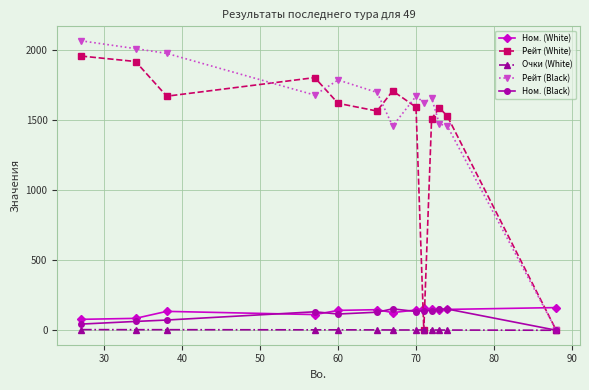

True or false: Очки (White) and Ном. (White) intersect in this chart.

False